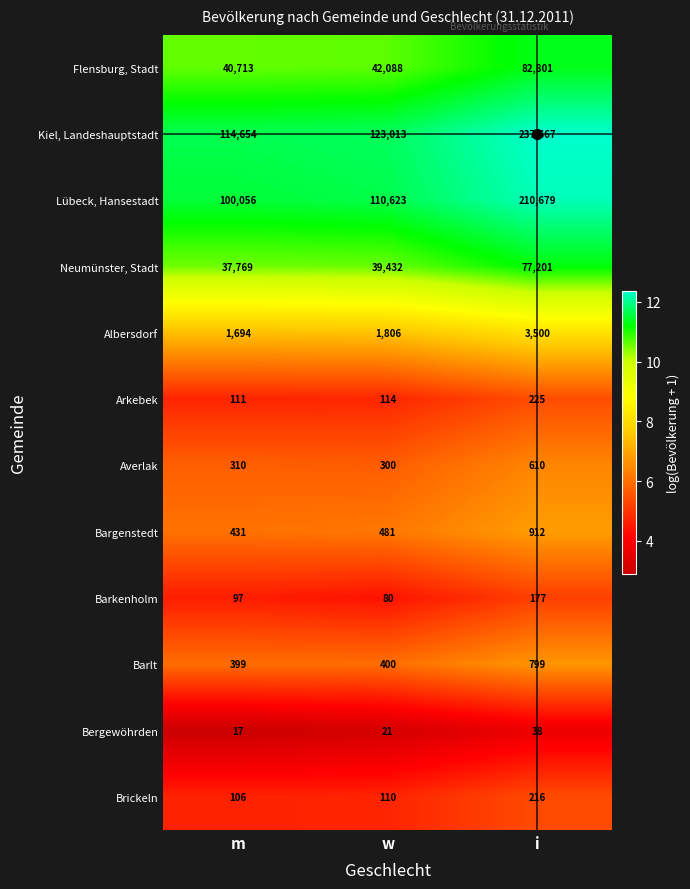

Is the value of Arkebek at i greater than the value of Lübeck, Hansestadt at w?

No